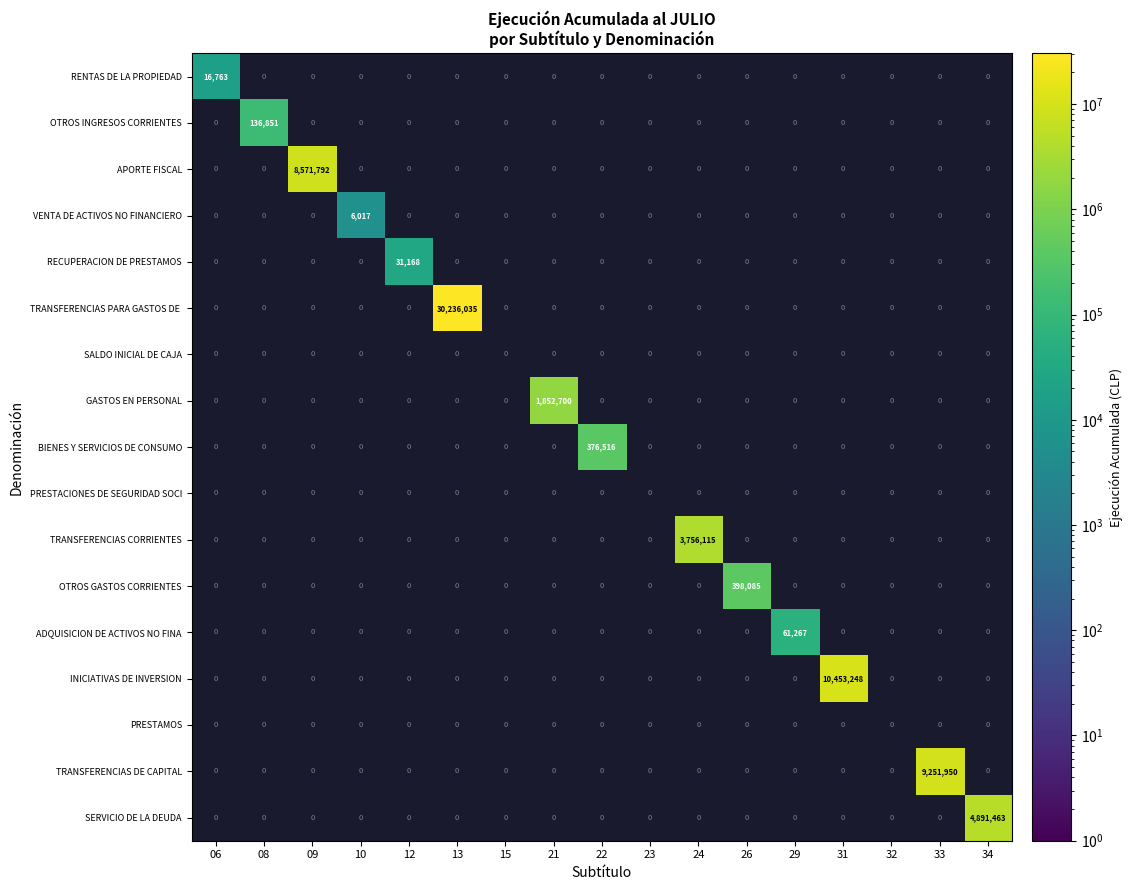

How many values in TRANSFERENCIAS DE CAPITAL are above zero?

1